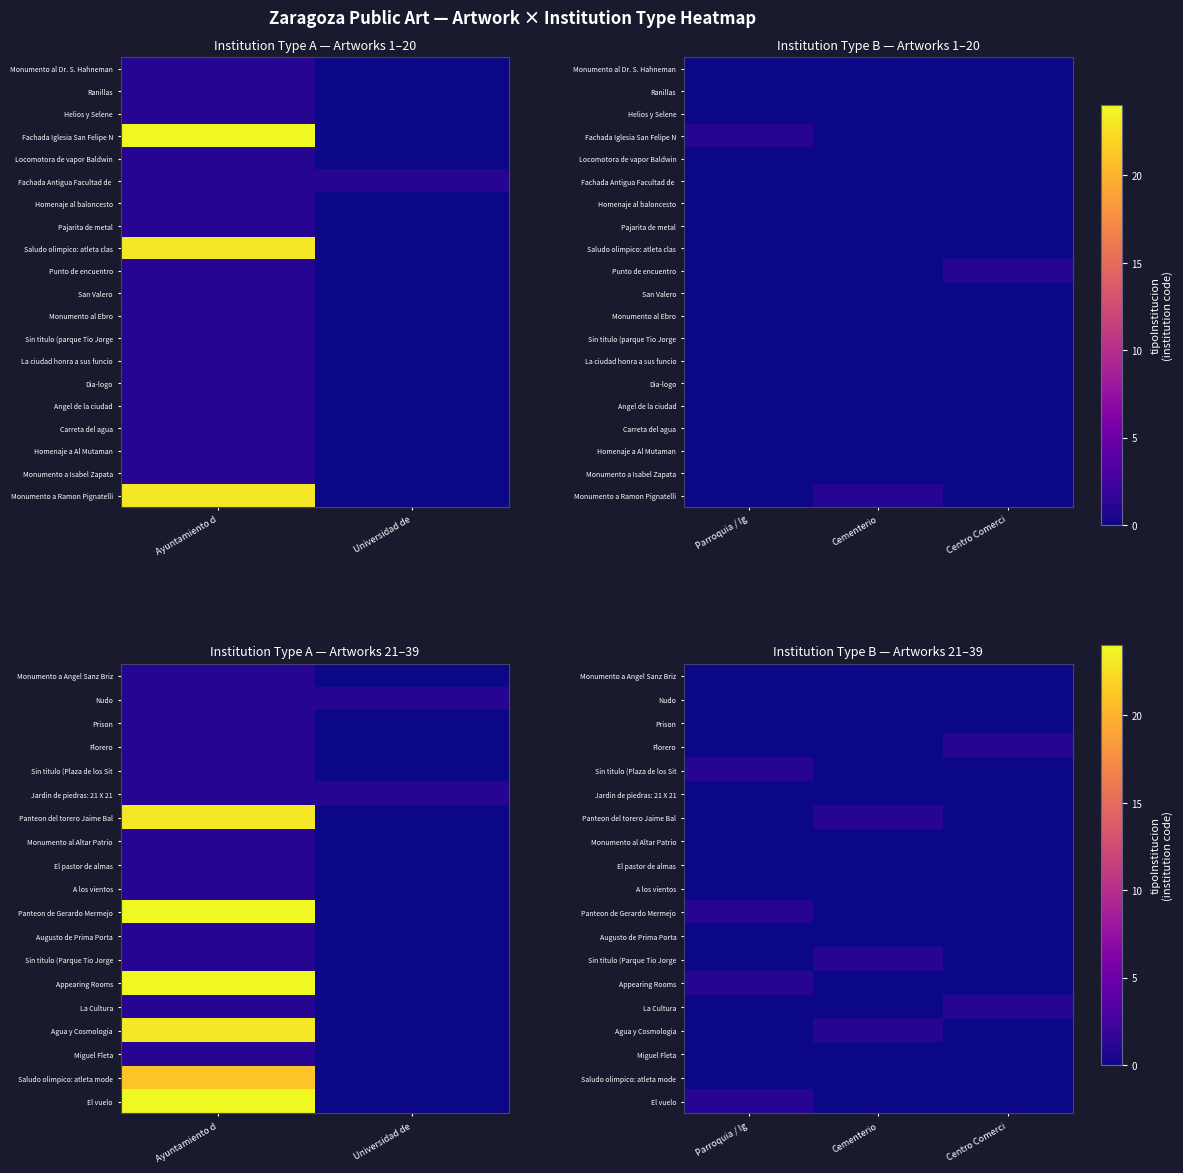

At how many categories does at least one series exceed 0?

3